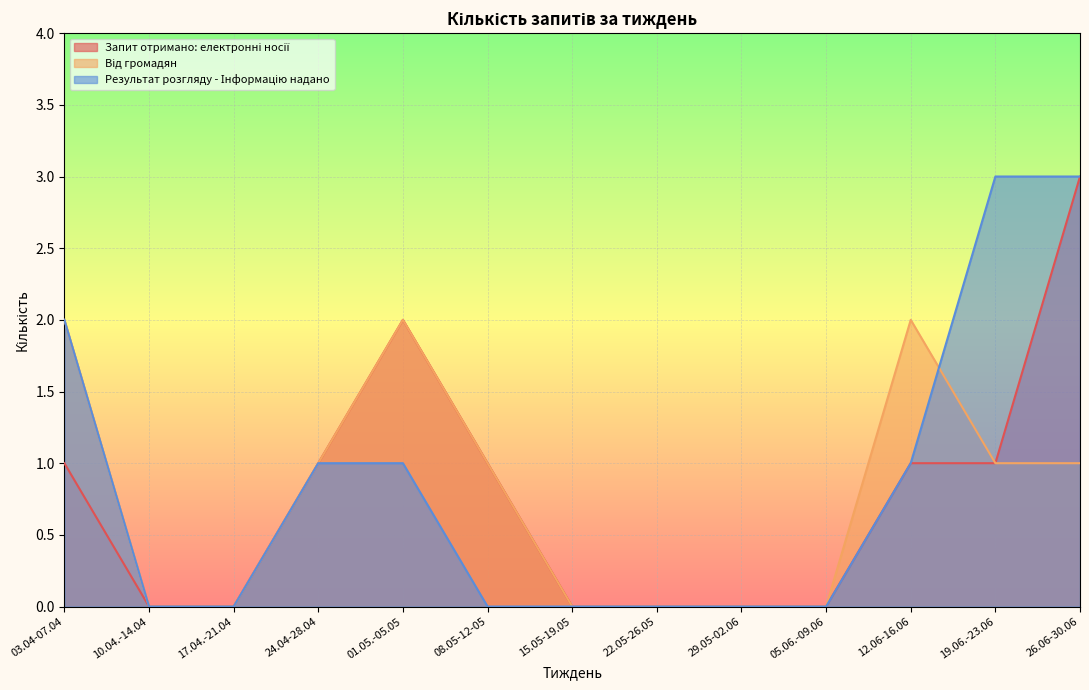

At which label does Запит отримано: електронні носії first exceed 1?

01.05.-05.05